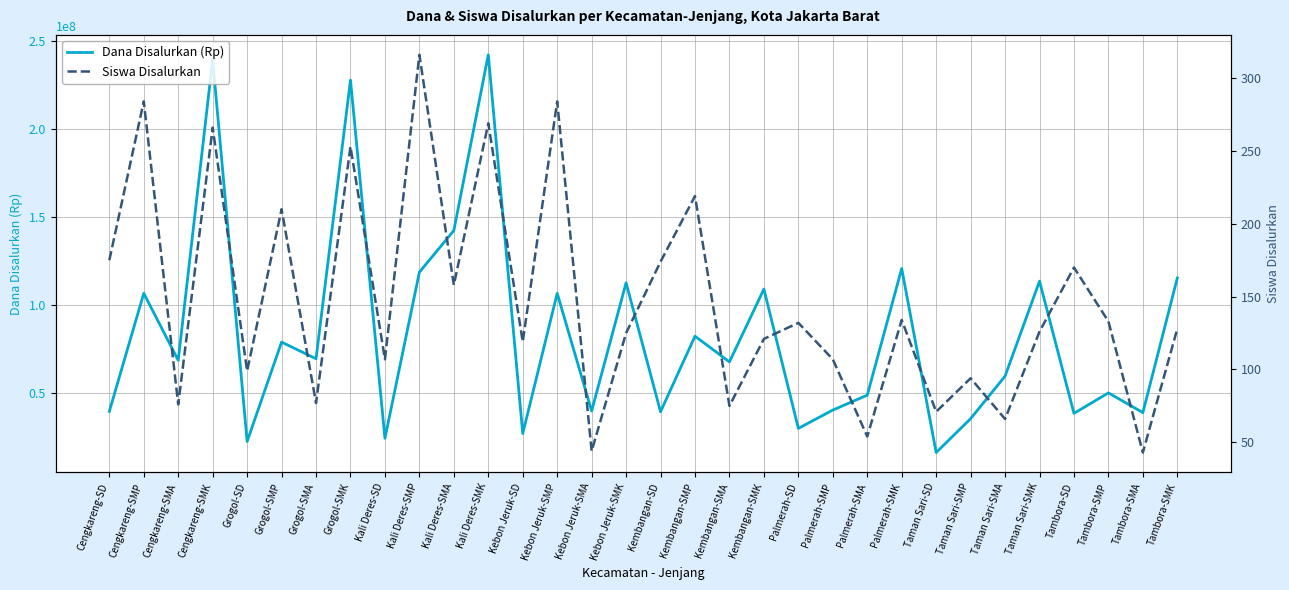

What is the total value across all series at Grogol-SD?

22275099